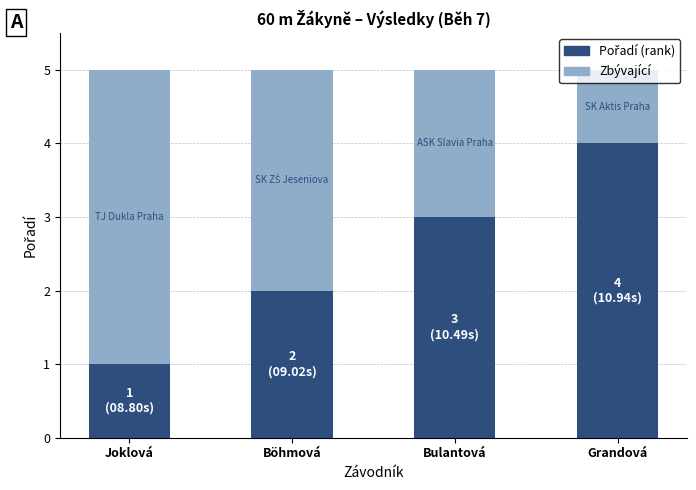

Does the chart contain stacked bars?

Yes